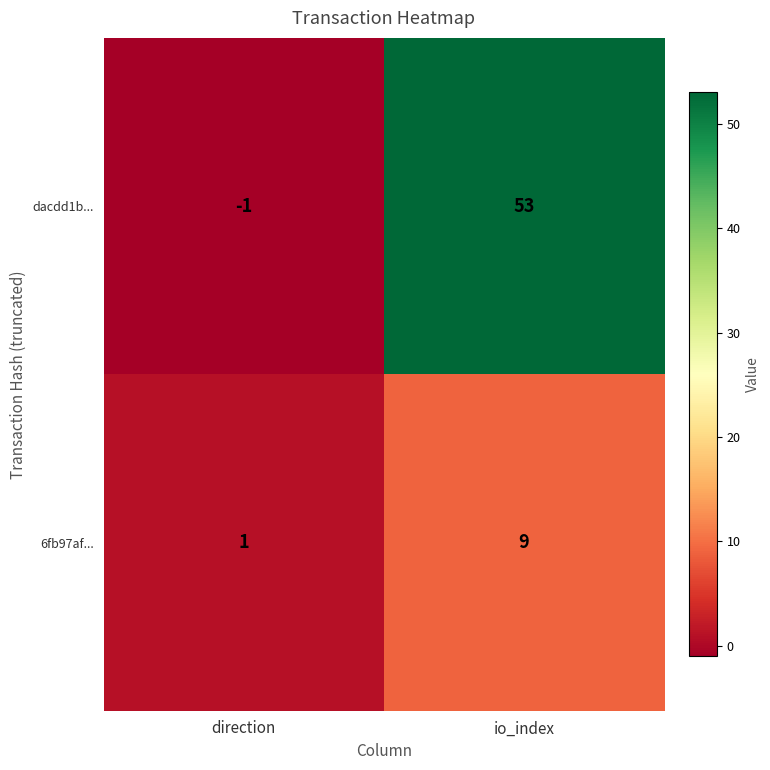

Which series has the largest range (max minus min)?

dacdd1b...